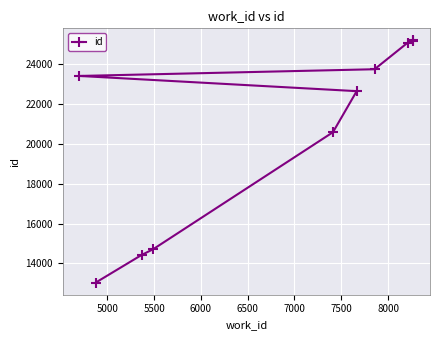

What is the difference between the maximum and minimum values?

12126